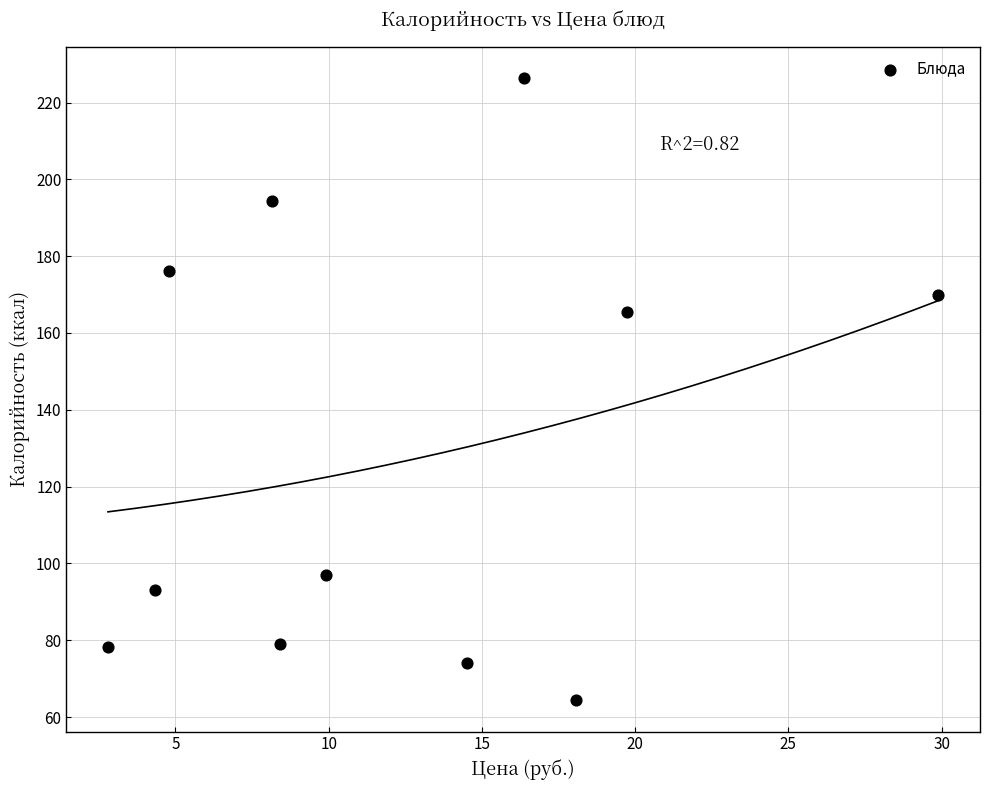

What is the range of Y values (max minus min)?

162.1